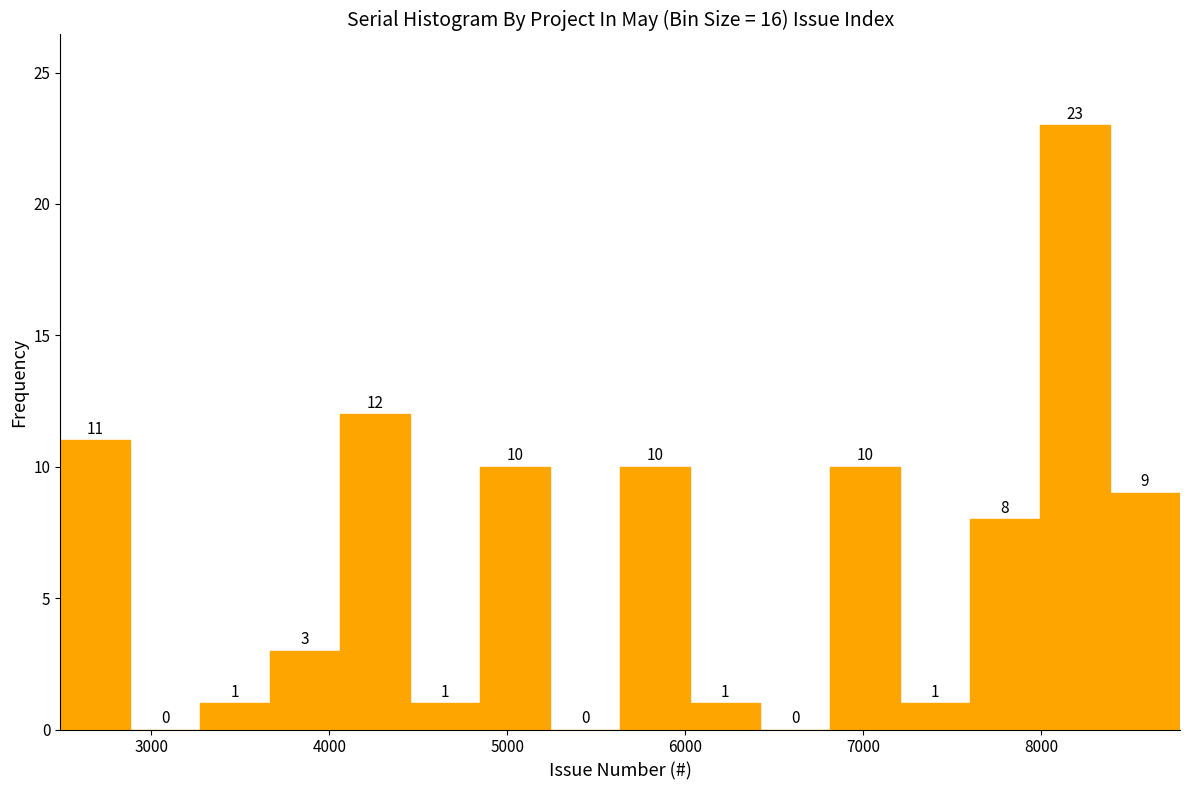

Around what value on the x-axis is the tallest bar? Give the approximate position of its centre, as read against the axis.

8200